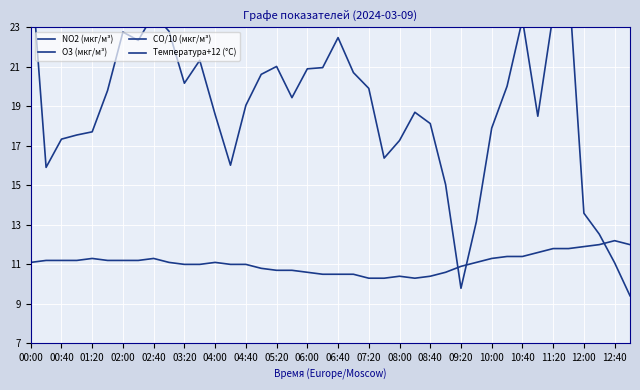

What is the spread (max minus min) of values at 29?

37.5